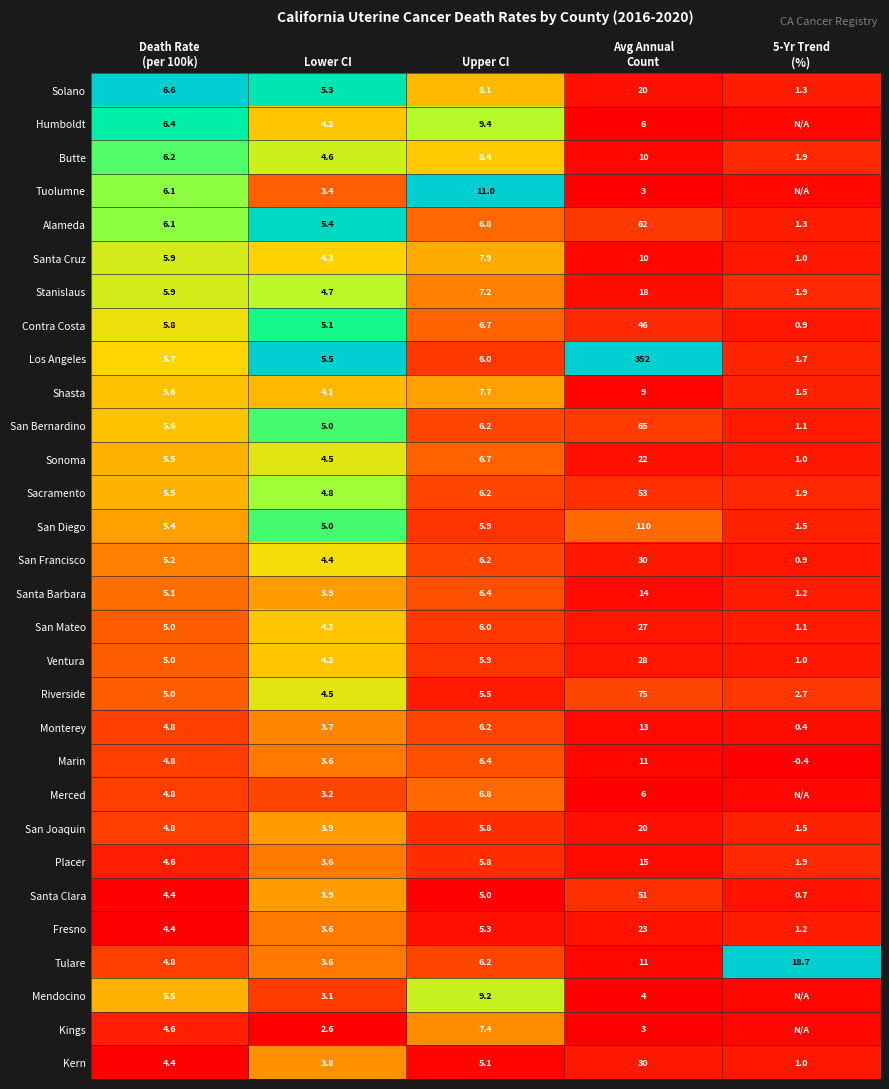

At which label is San Diego closest to 55?

Upper CI